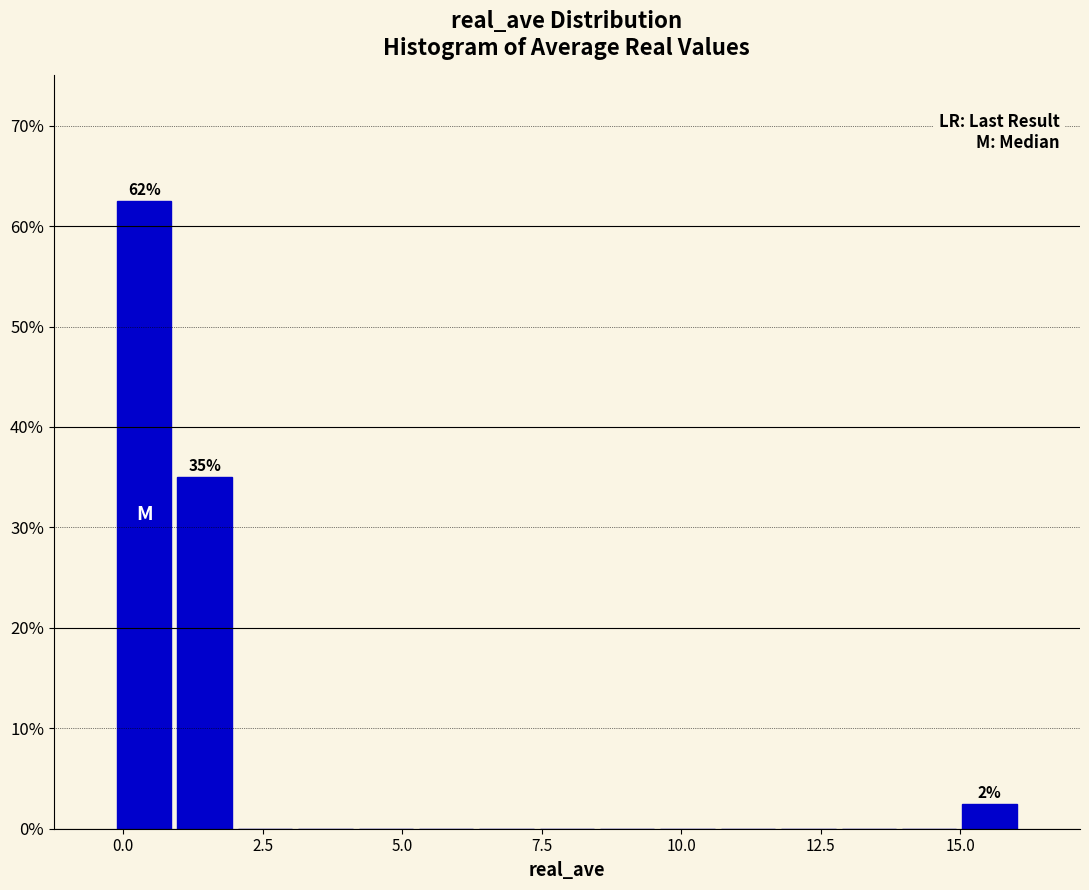

Around what value on the x-axis is the tallest bar? Give the approximate position of its centre, as read against the axis.

0.5